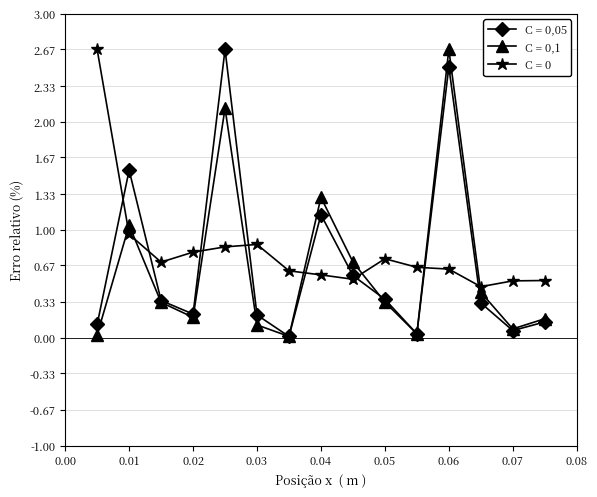

At how many categories does at least one series exceed 1?

5